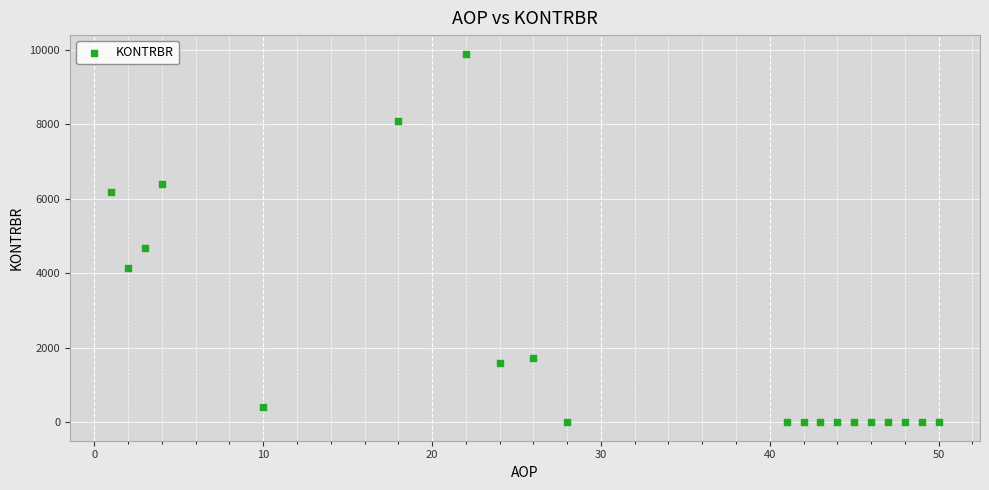

What is the range of Y values (max minus min)?

9902.8